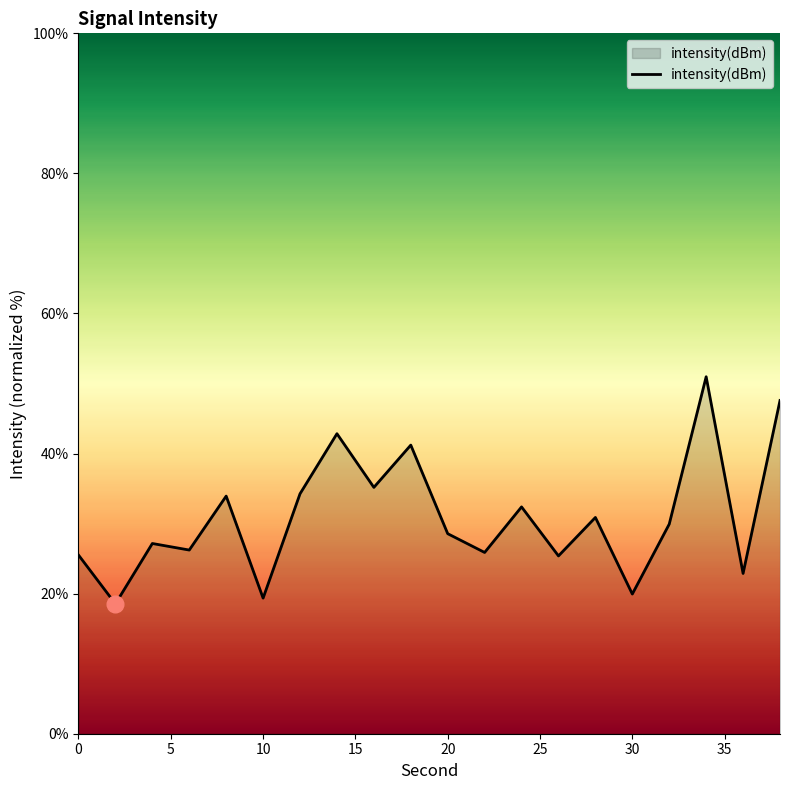

How many series are shown in this chart?

1